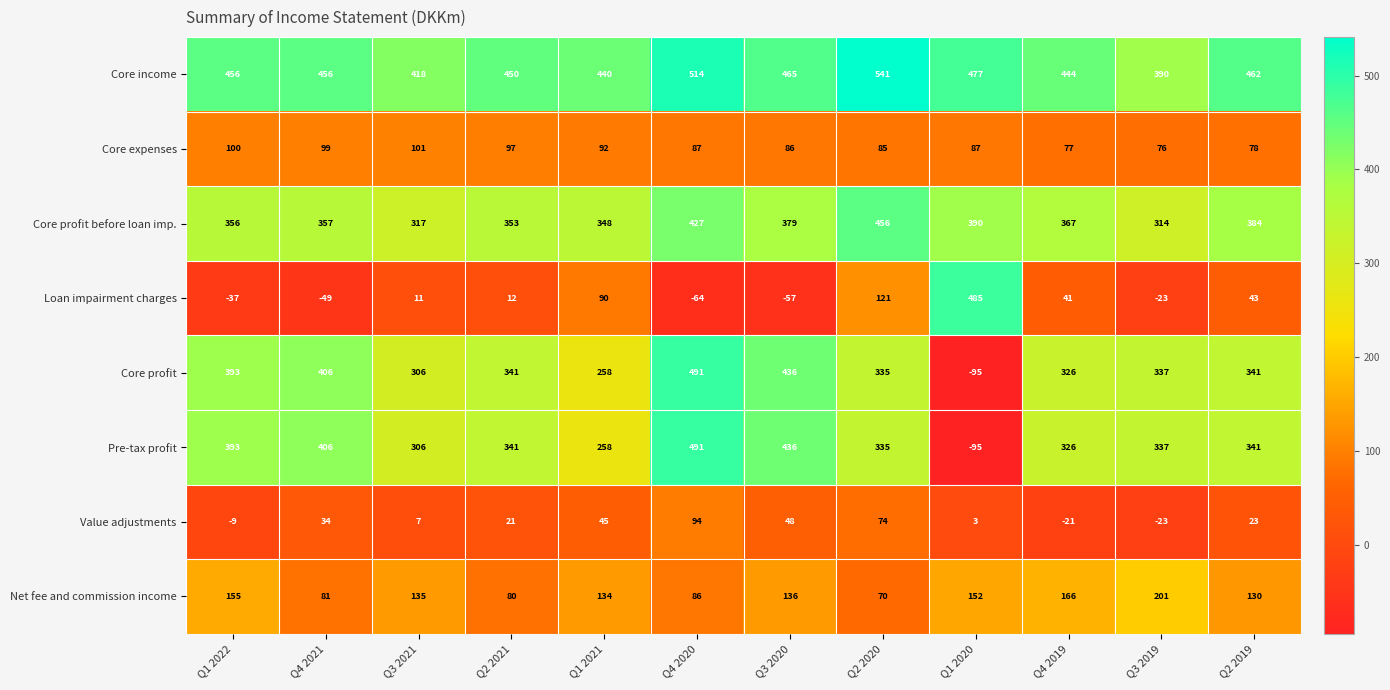

What is the total value across all series at Q3 2019?

1609